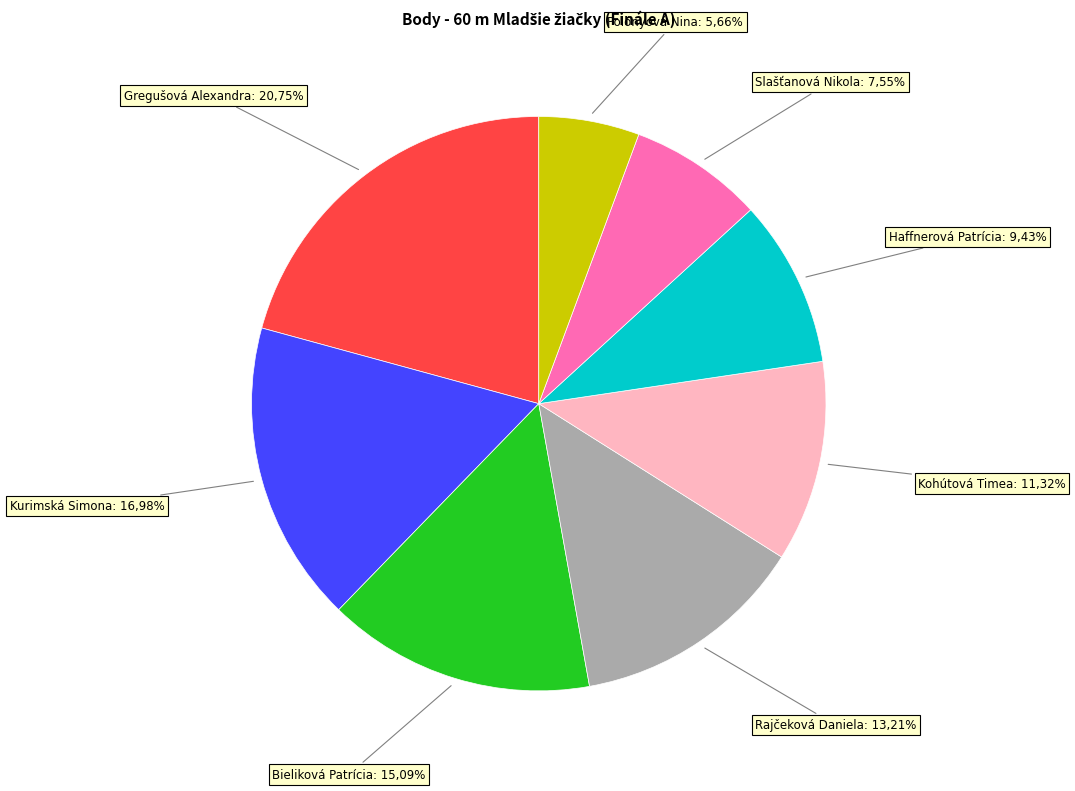

Rank the categories by value from lowest to highest.

Polónyová Nina, Slašťanová Nikola, Haffnerová Patrícia, Kohútová Timea, Rajčeková Daniela, Bieliková Patrícia, Kurimská Simona, Gregušová Alexandra